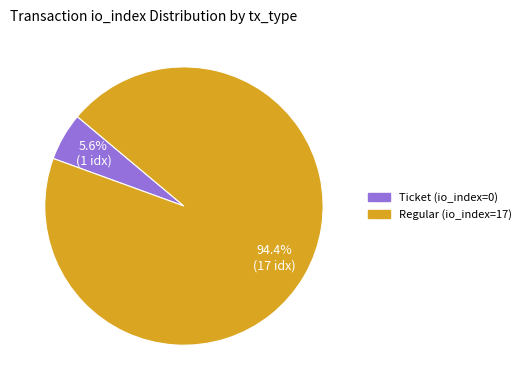

Between Regular (io_index=17) and Ticket (io_index=0), which is larger?

Regular (io_index=17)